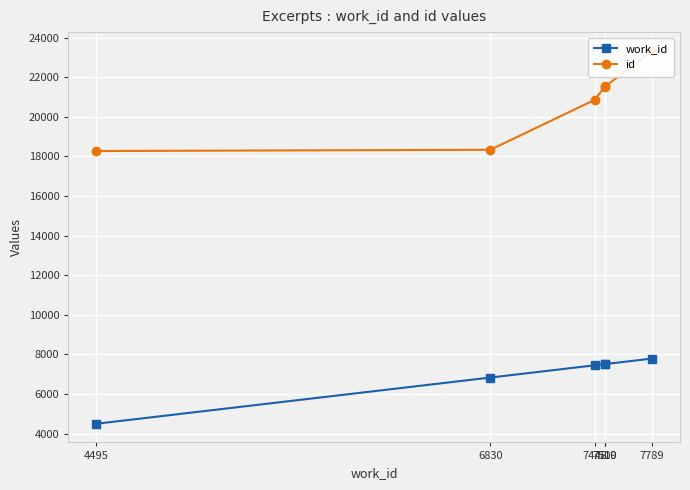

Which series changed the most between 7448 and 7510?

id